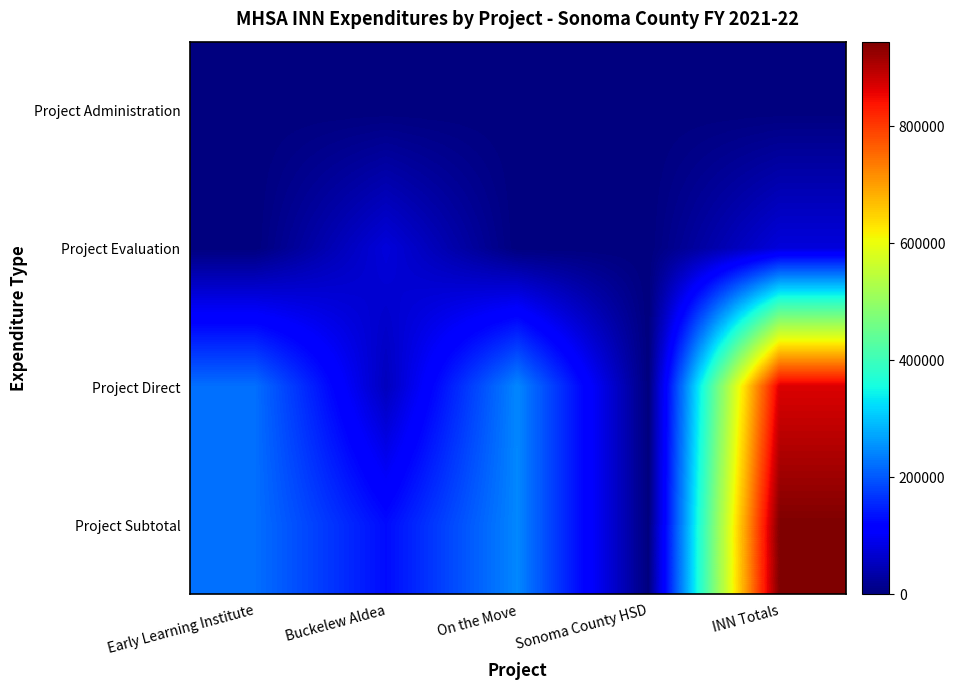

Reading right to left, what are all the values shown in this chart?

Project Administration: INN Totals=0.0	Sonoma County HSD=0.0	On the Move=0.0	Buckelew Aldea=0.0	Early Learning Institute=0.0
Project Evaluation: INN Totals=76626.0	Sonoma County HSD=0.0	On the Move=0.0	Buckelew Aldea=76626.0	Early Learning Institute=0.0
Project Direct: INN Totals=868014.0	Sonoma County HSD=0.0	On the Move=244164.0	Buckelew Aldea=51987.0	Early Learning Institute=222165.0
Project Subtotal: INN Totals=944640.0	Sonoma County HSD=0.0	On the Move=244164.0	Buckelew Aldea=128613.0	Early Learning Institute=222165.0